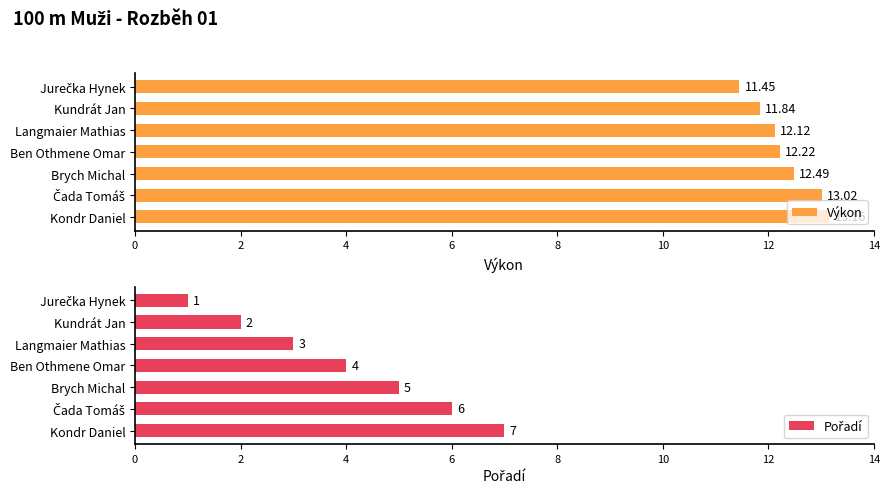

What is the difference between the maximum and minimum values in the Výkon series?

1.7